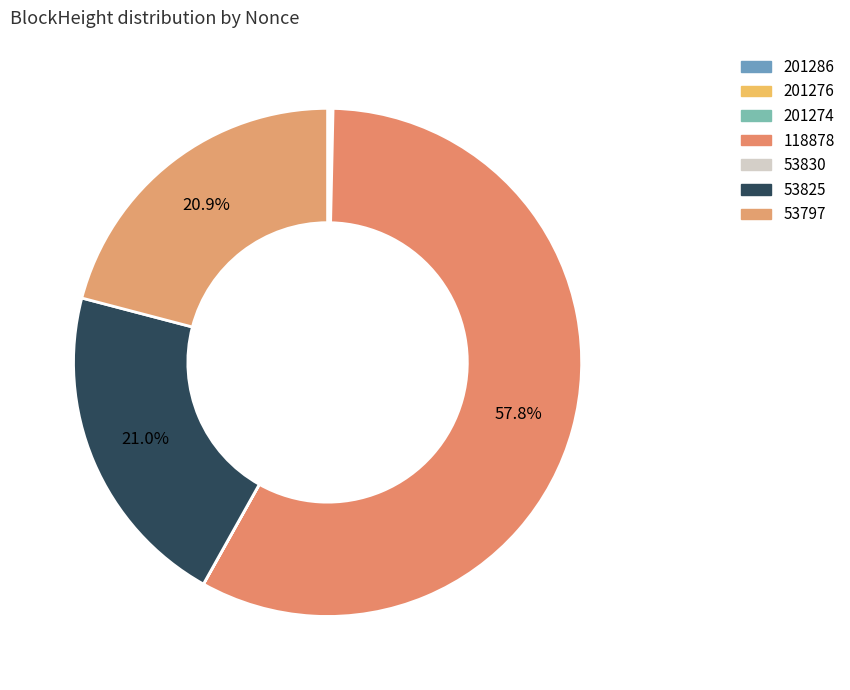

To the nearest percent, what percentage of the pie is 53825?

21%